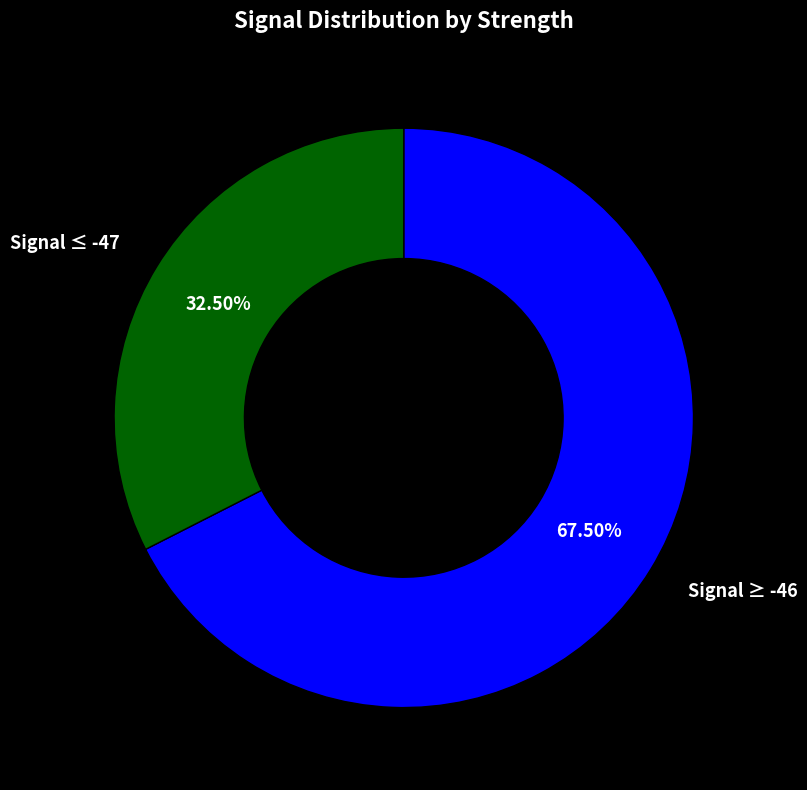

Does any single category account for the majority?

Yes